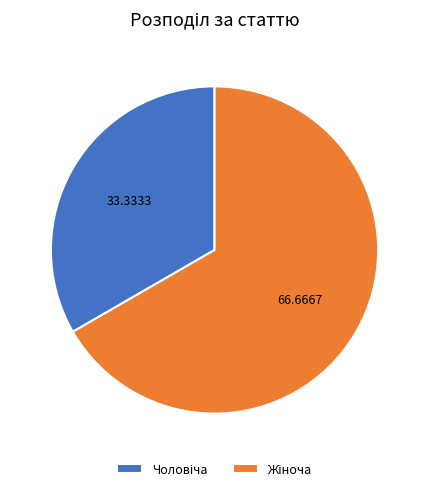

Is there any slice that represents more than half of the pie?

Yes